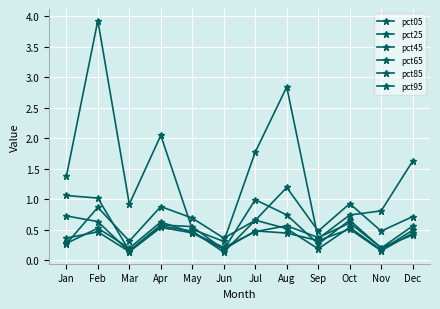

Is this an area chart (filled region under the line)?

No